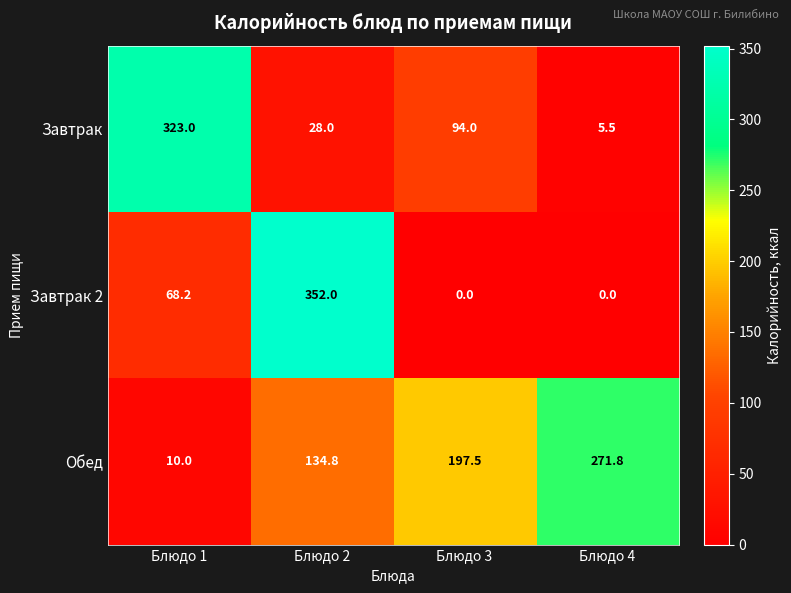

What is the maximum value shown in the chart?

352.0